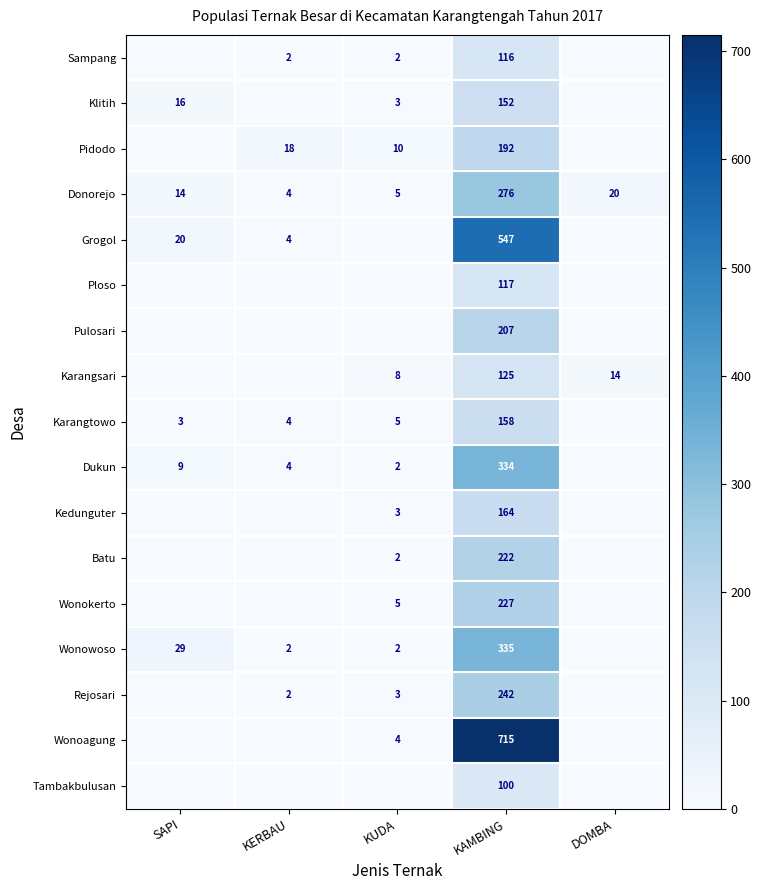

At how many categories does at least one series exceed 217?

1